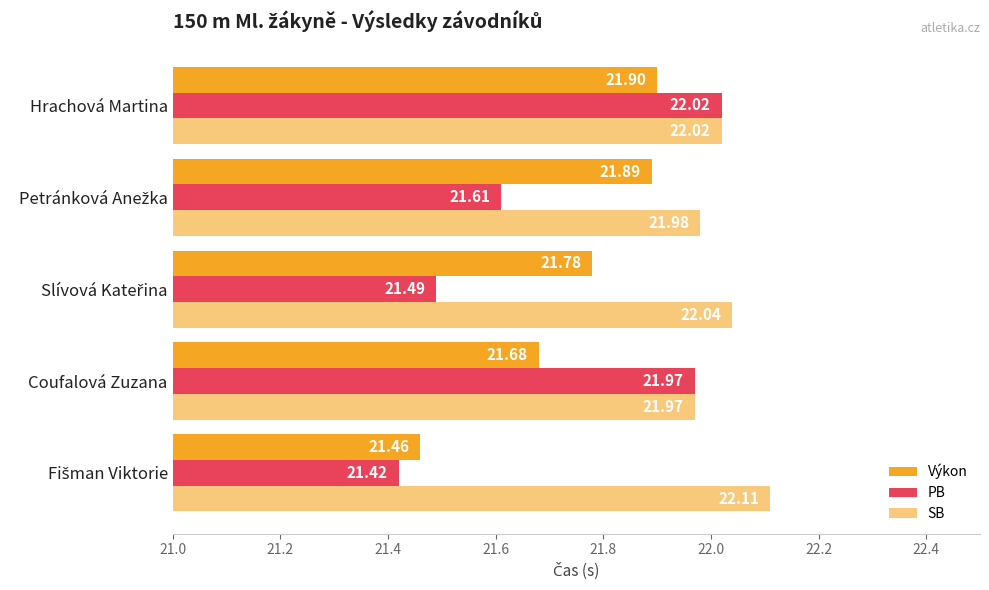

What is the value of the Výkon bar at the 4th from the left?

21.9